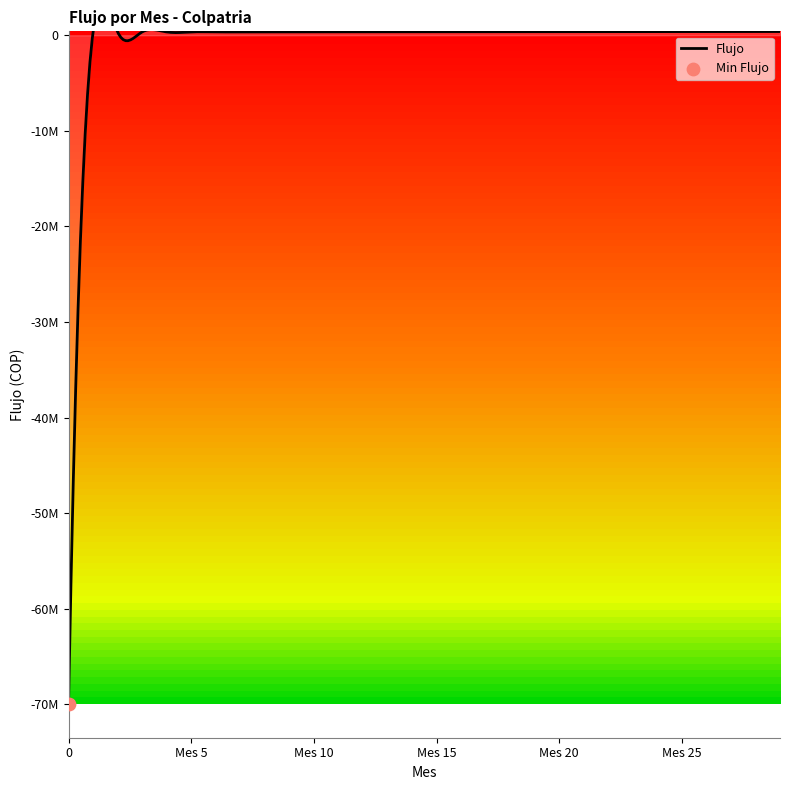

Between Mes 27 and Mes 20, which is larger?

Mes 27